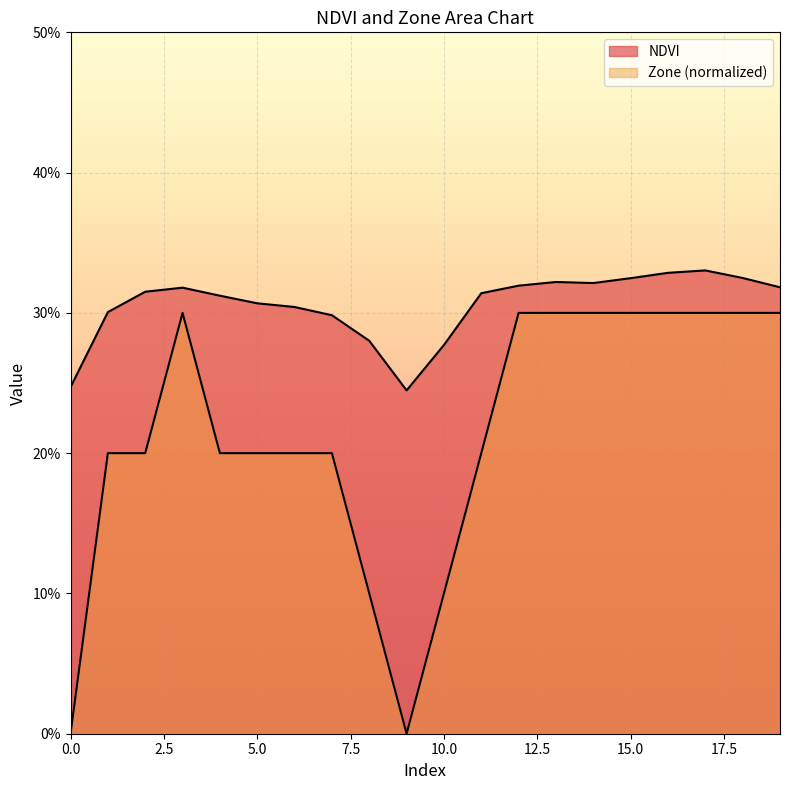

True or false: NDVI has more than 2 points higher than both neighbors.

True